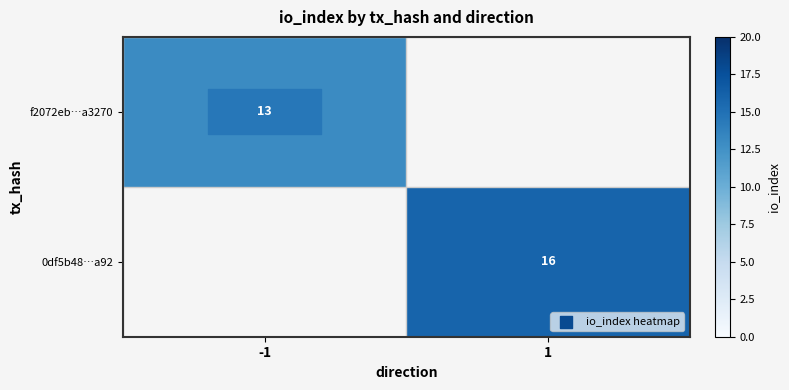

The 0df5b48…a92 series shows 5 at 1. True or false?

False